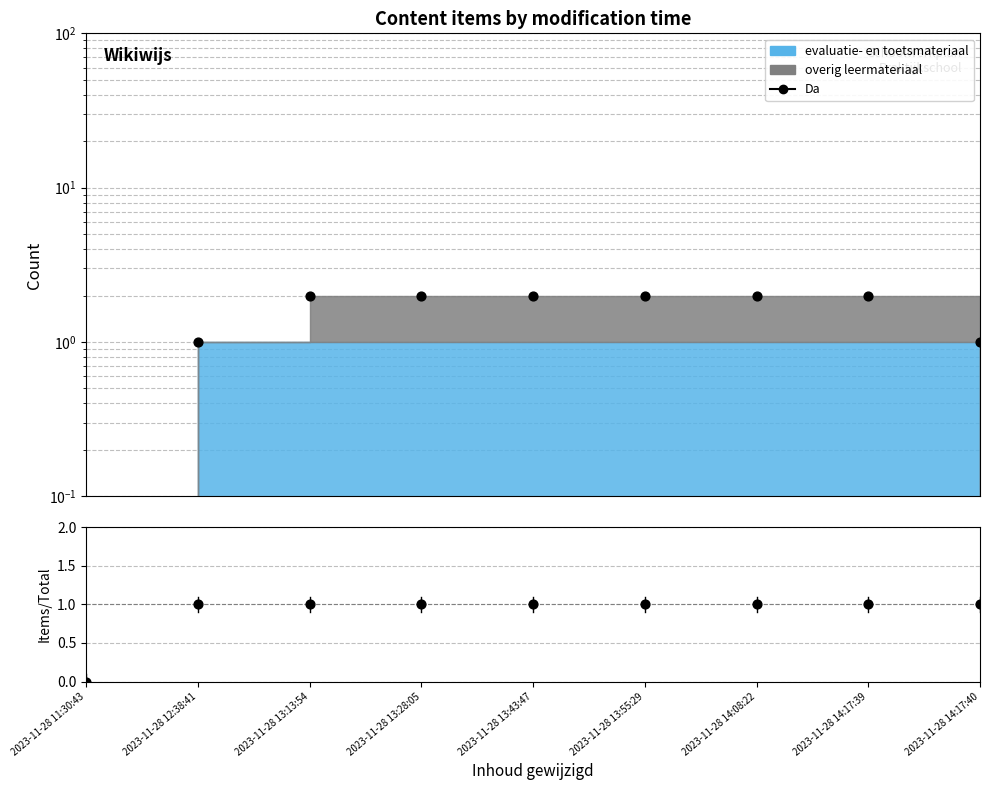

What is the total value across all series at 2023-11-28 13:28:05?

3